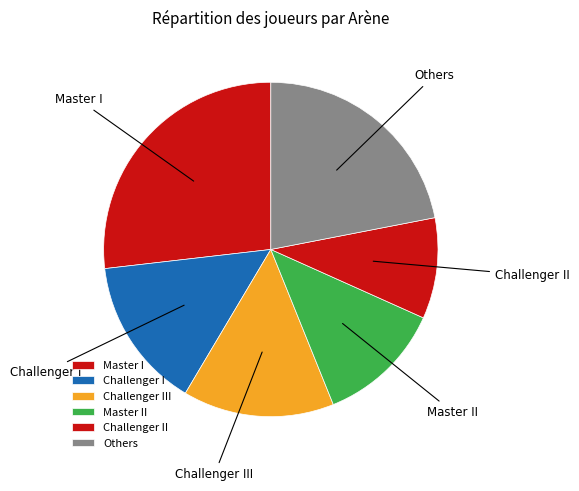

How many slices are in this pie chart?

6